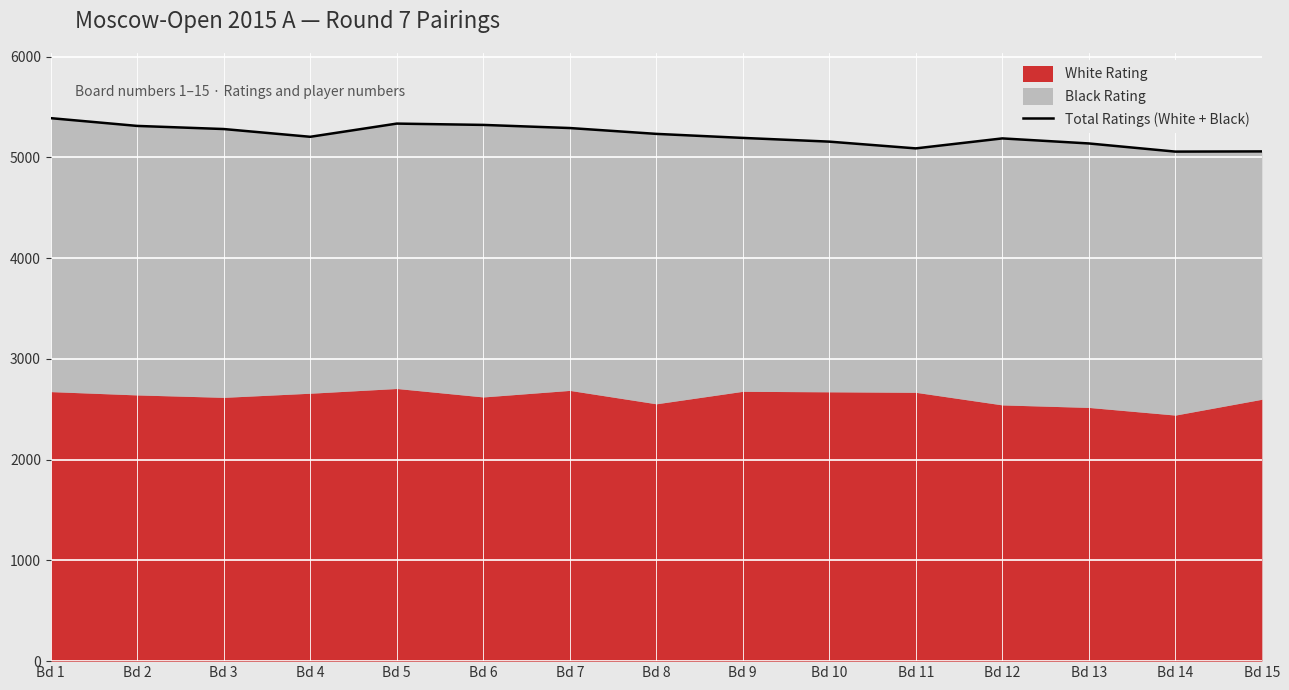

How many interior local peaks (higher than both neighbors) does the data have?

2